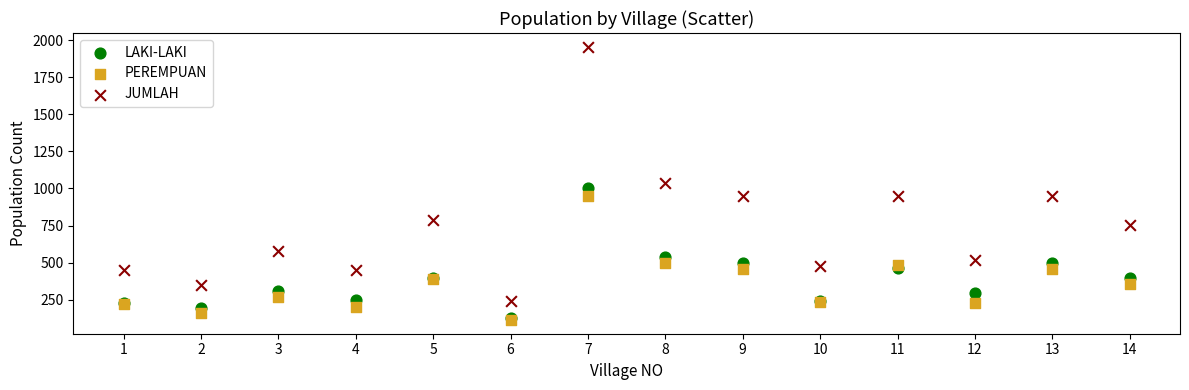

In the JUMLAH series, what Y value is closest to 1098?

1040